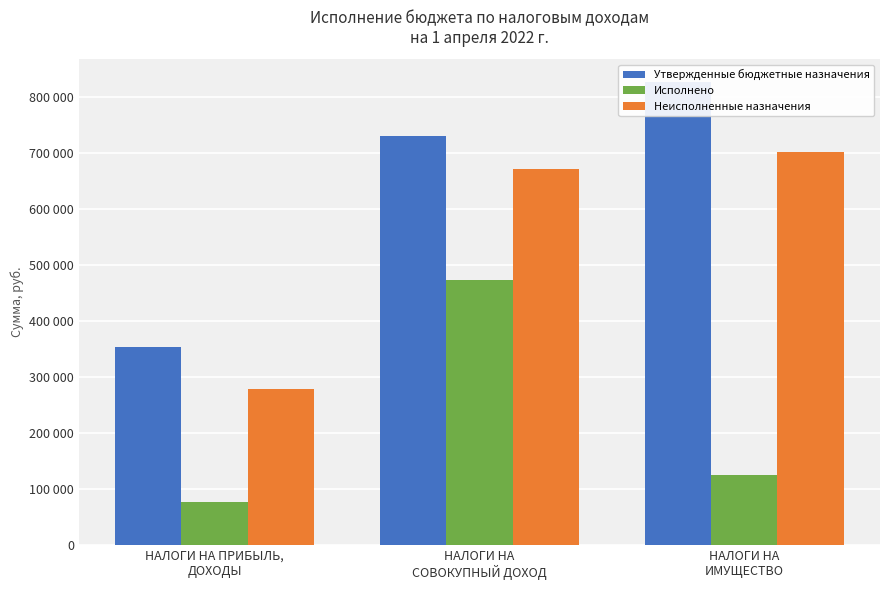

What is the minimum value for Утвержденные бюджетные назначения?

353500.0